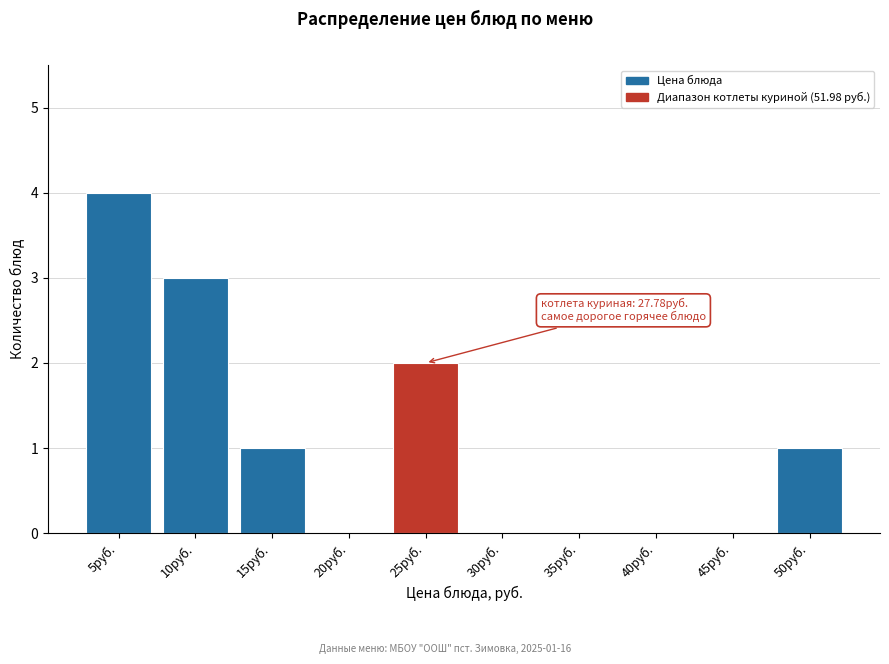

Reading left to right, transcribe all the data shown in this chart.

5руб.=4	10руб.=3	15руб.=1	20руб.=0	25руб.=2	30руб.=0	35руб.=0	40руб.=0	45руб.=0	50руб.=1